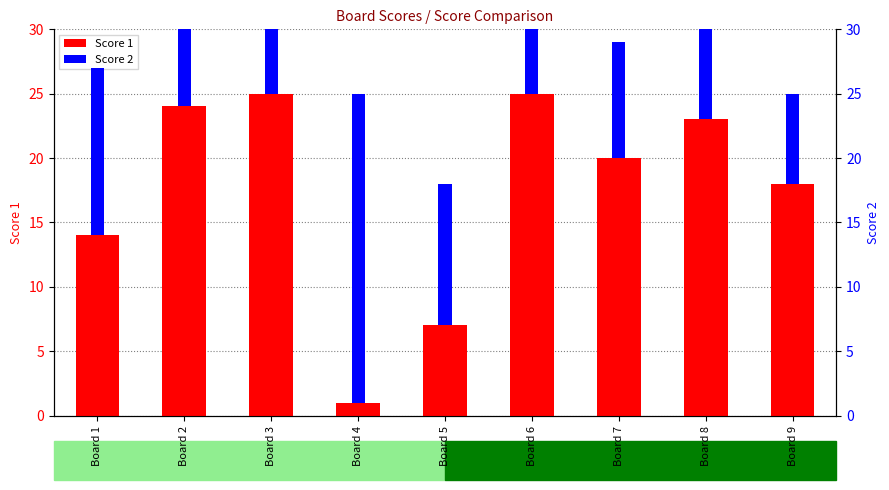

Reading right to left, extract all data points from this chart.

Score 1: Board 9=18	Board 8=23	Board 7=20	Board 6=25	Board 5=7	Board 4=1	Board 3=25	Board 2=24	Board 1=14
Score 2: Board 9=7	Board 8=8	Board 7=9	Board 6=5	Board 5=11	Board 4=24	Board 3=5	Board 2=12	Board 1=13